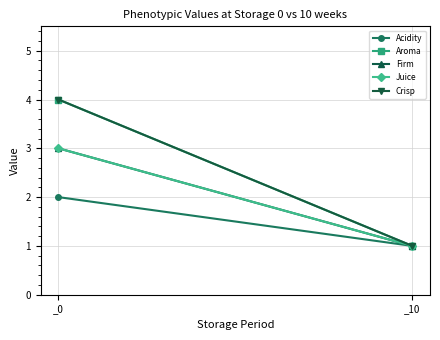

What is the average value of the Acidity series?

2